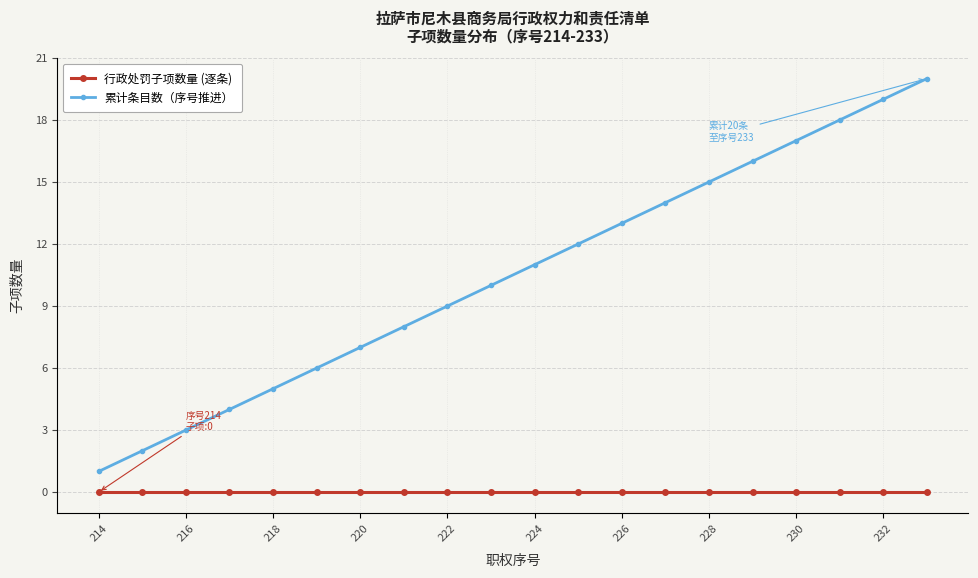

List the series in order of their overall mean, highest first.

累计条目数（序号推进）, 行政处罚子项数量 (逐条)